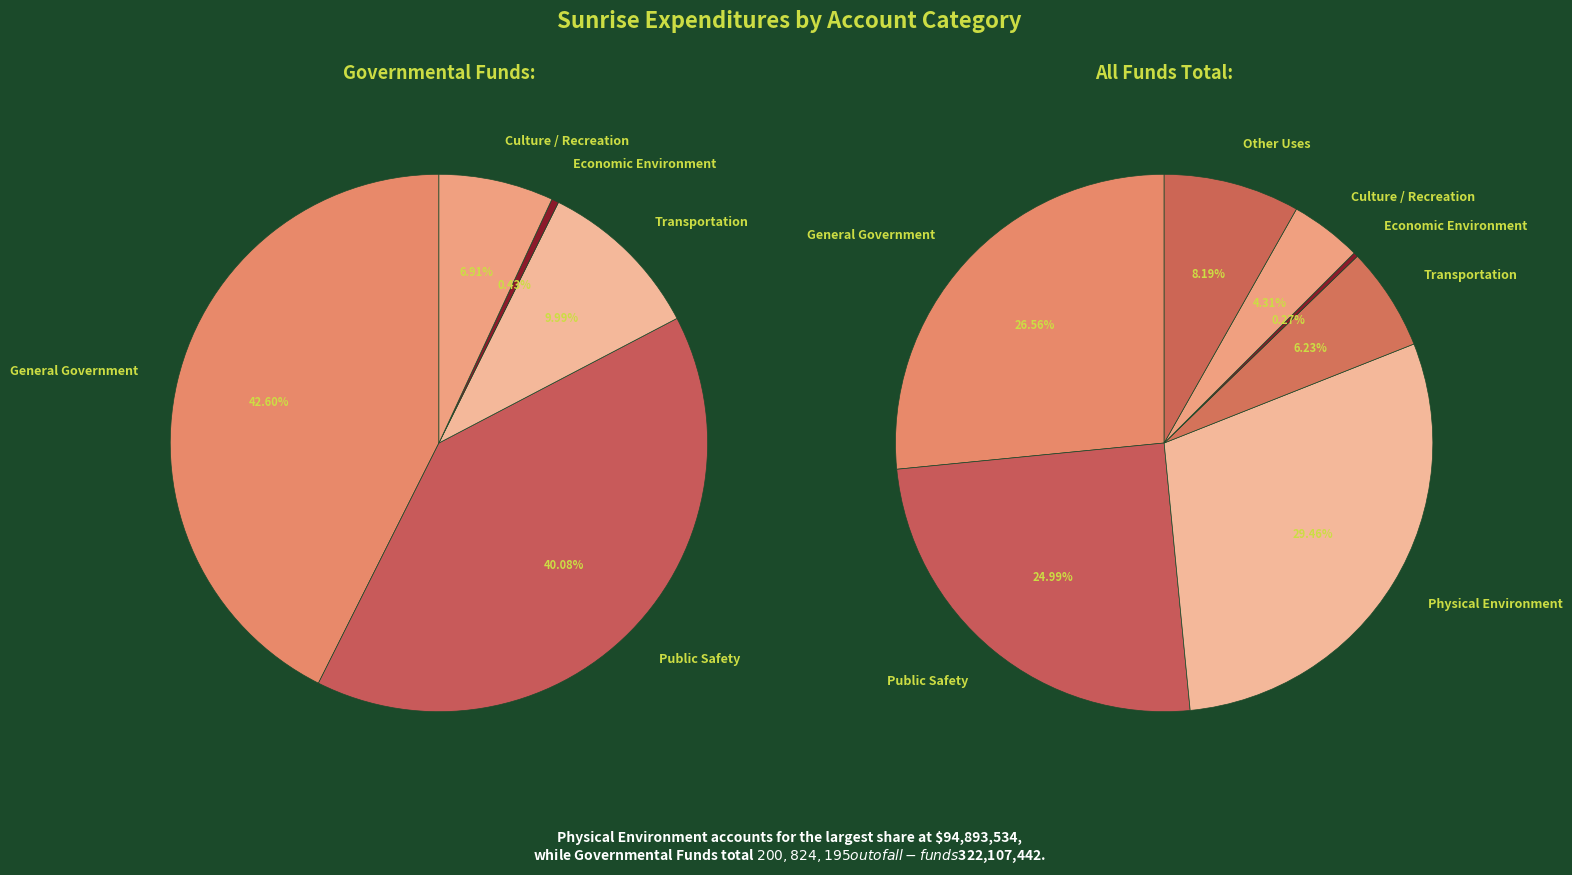

Is the sum of Economic Environment and Physical Environment greater than half?

No